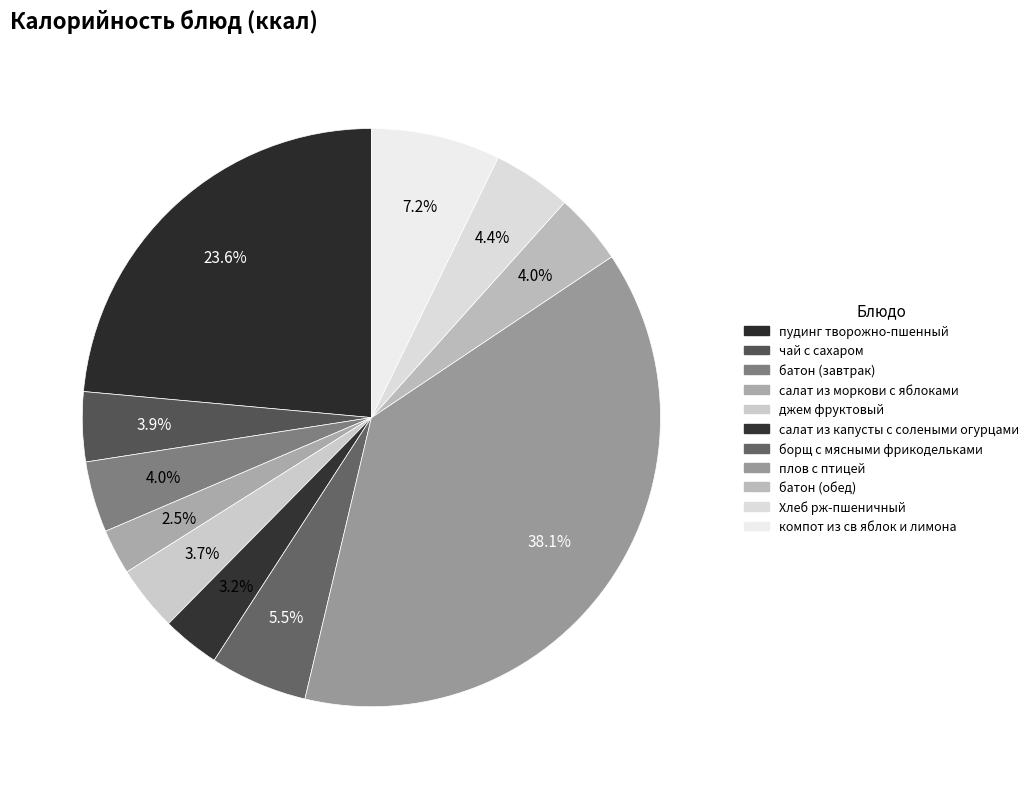

Is it true that компот из св яблок и лимона is 14% of the pie?

False